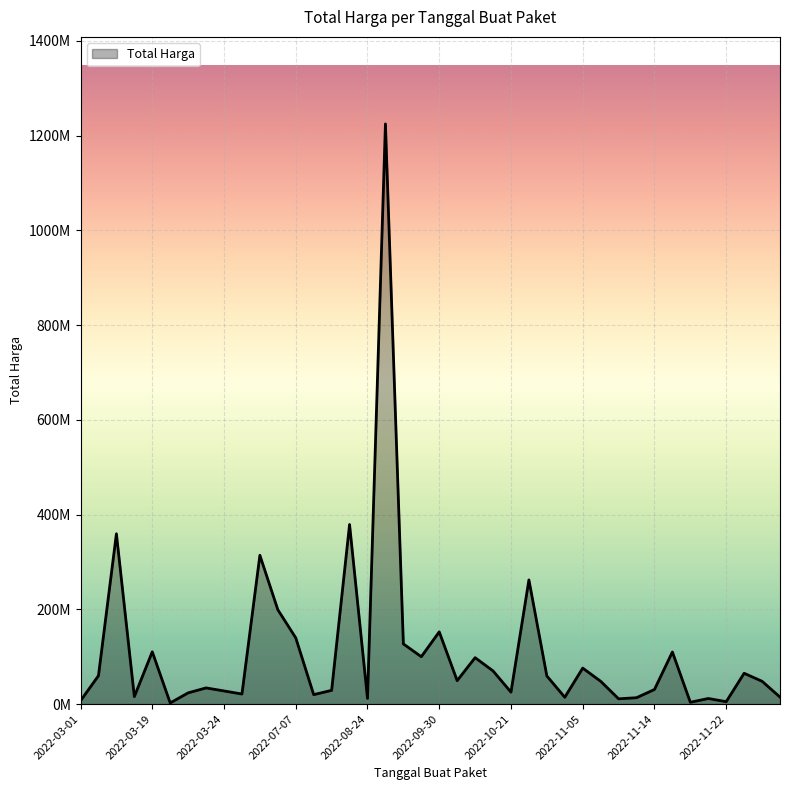

What is the difference between the maximum and minimum values?

1222286250